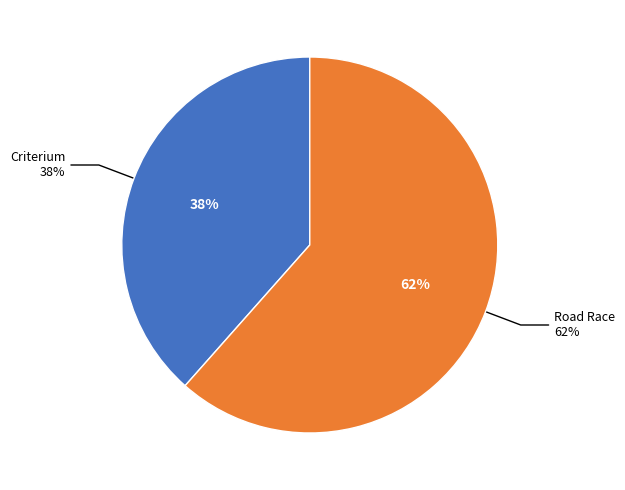

What is the largest slice in the pie chart?

ECCC Week 1 Philly Phlyer Road Race